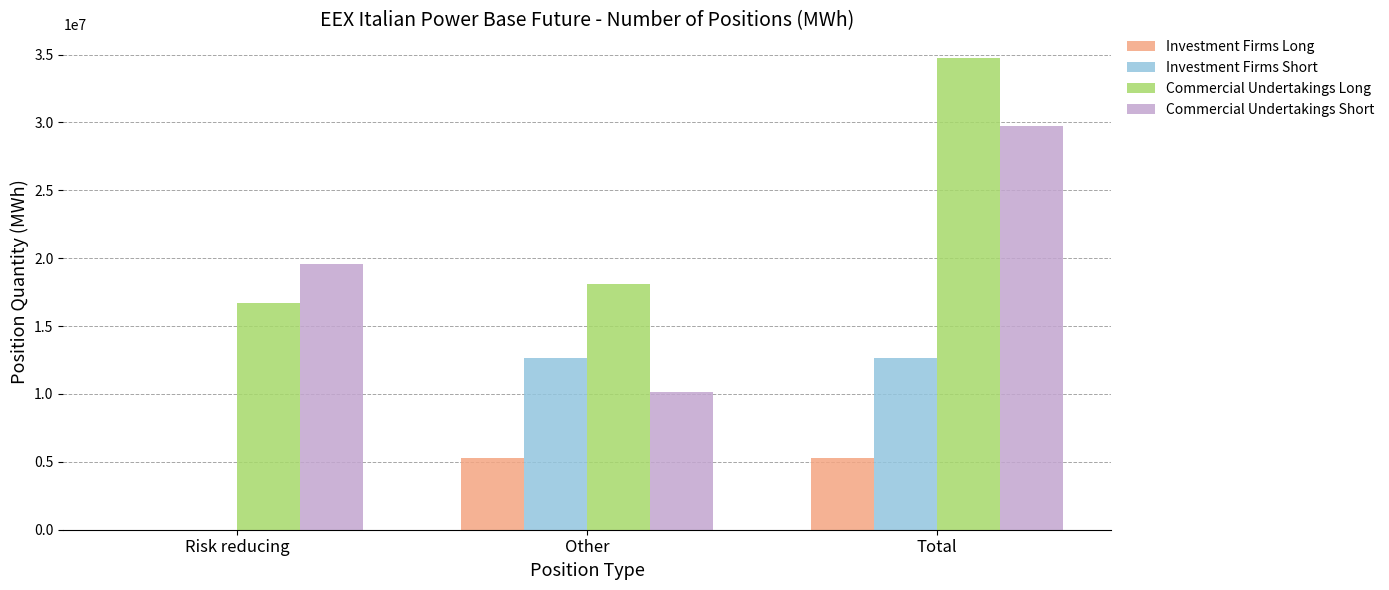

What are all the series names shown in the legend?

Investment Firms Long, Investment Firms Short, Commercial Undertakings Long, Commercial Undertakings Short